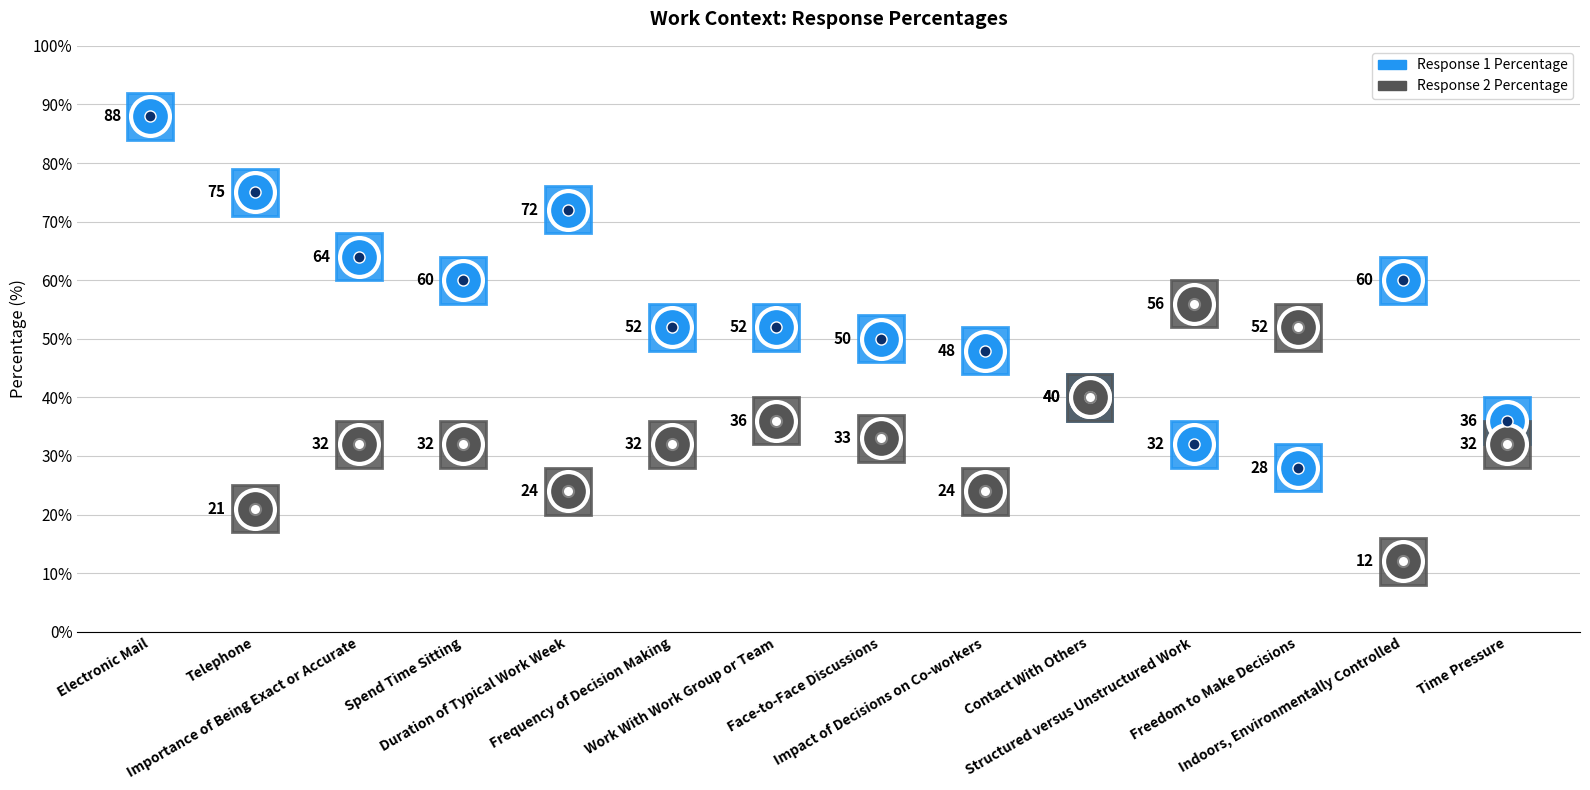

Is the value of Response 1 Percentage at Contact With Others greater than the value of Response 2 Percentage at Structured versus Unstructured Work?

No